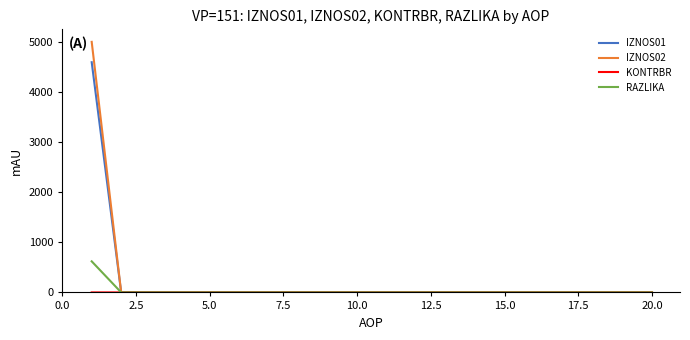

Which series has the largest range (max minus min)?

IZNOS02